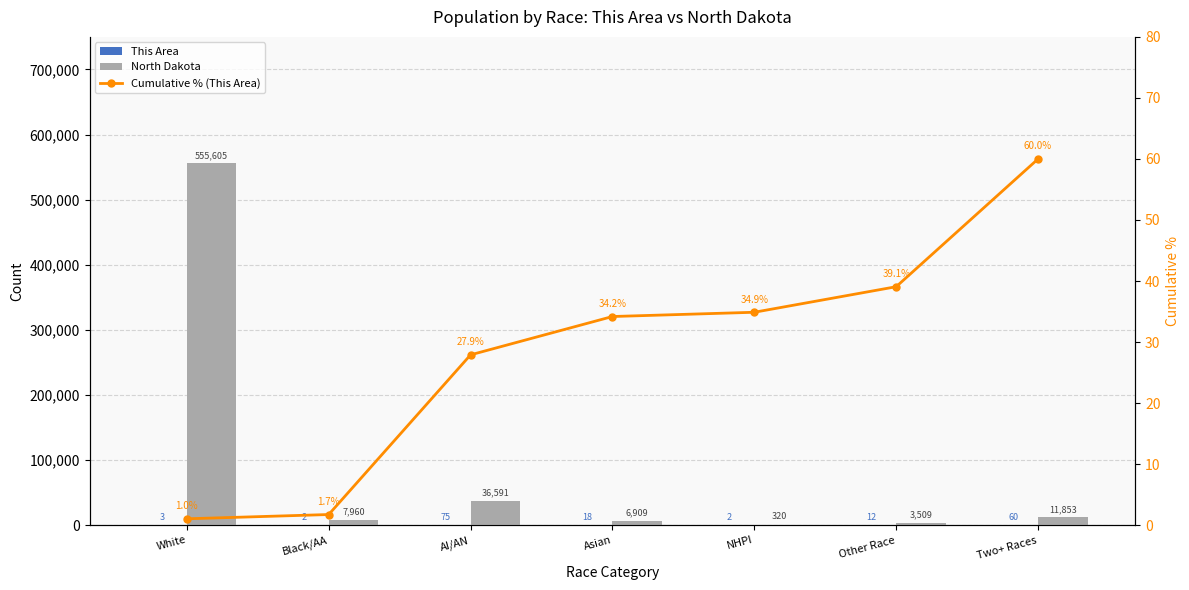

At which label is North Dakota closest to 277962?

AI/AN